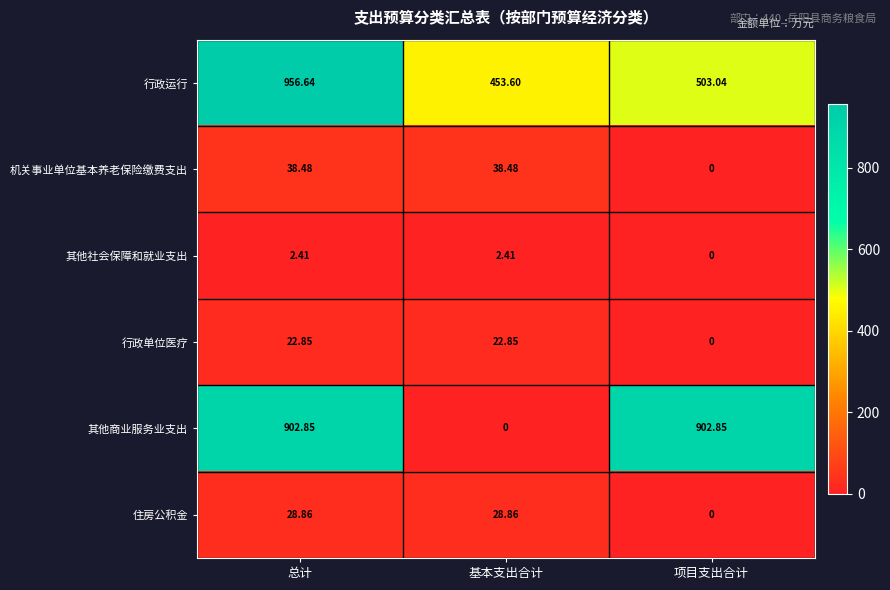

Where is 机关事业单位基本养老保险缴费支出 nearest to the value 19?

项目支出合计